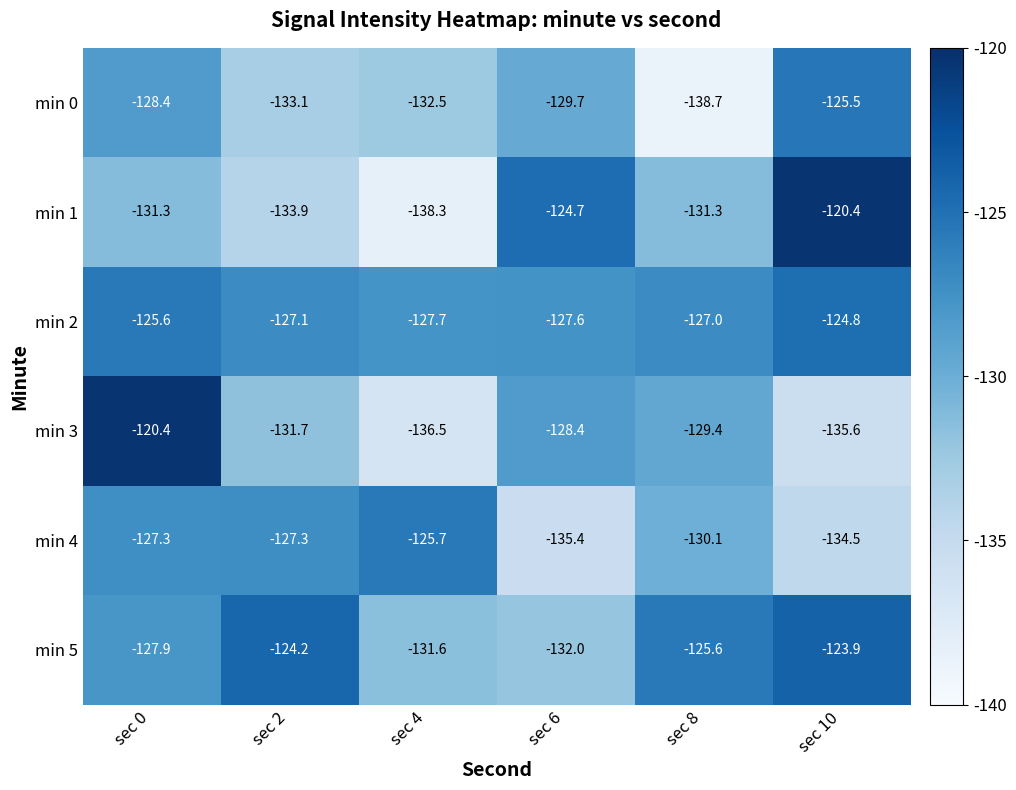

What is the total value across all series at sec 4?

-792.3